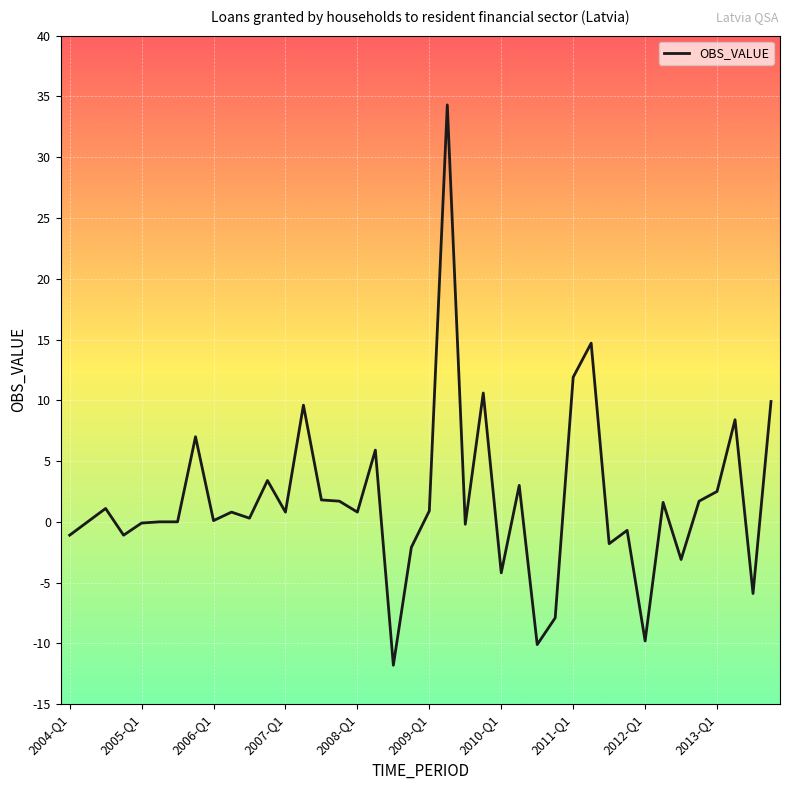

What is the difference between the maximum and minimum values?

46.1